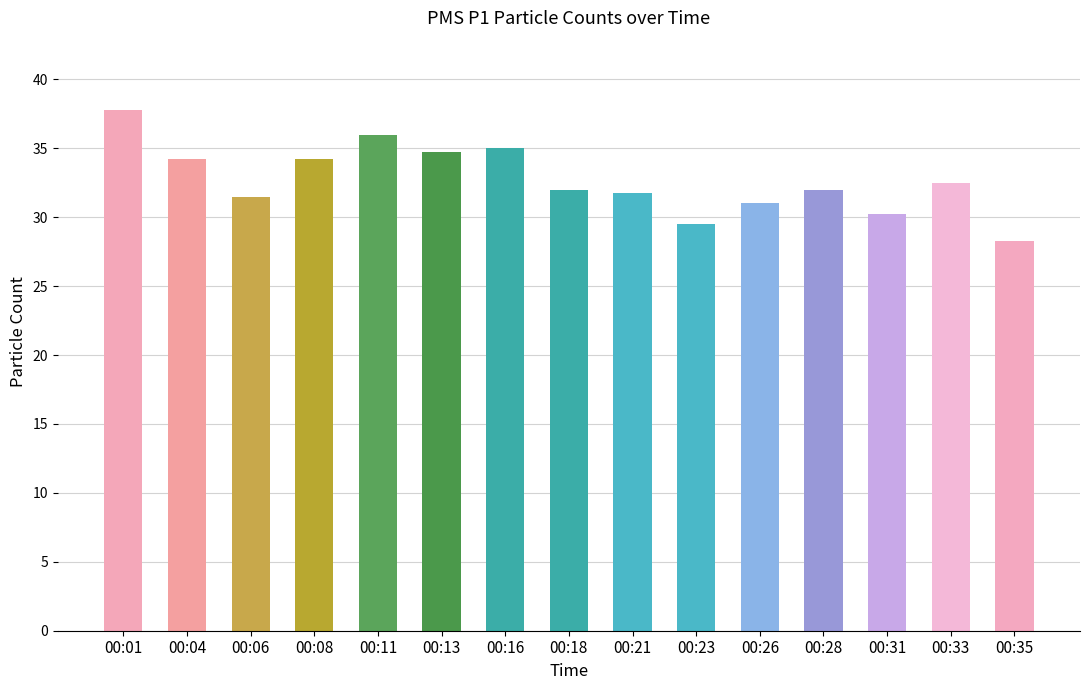

True or false: the data shows 34.2 at 00:08.

True